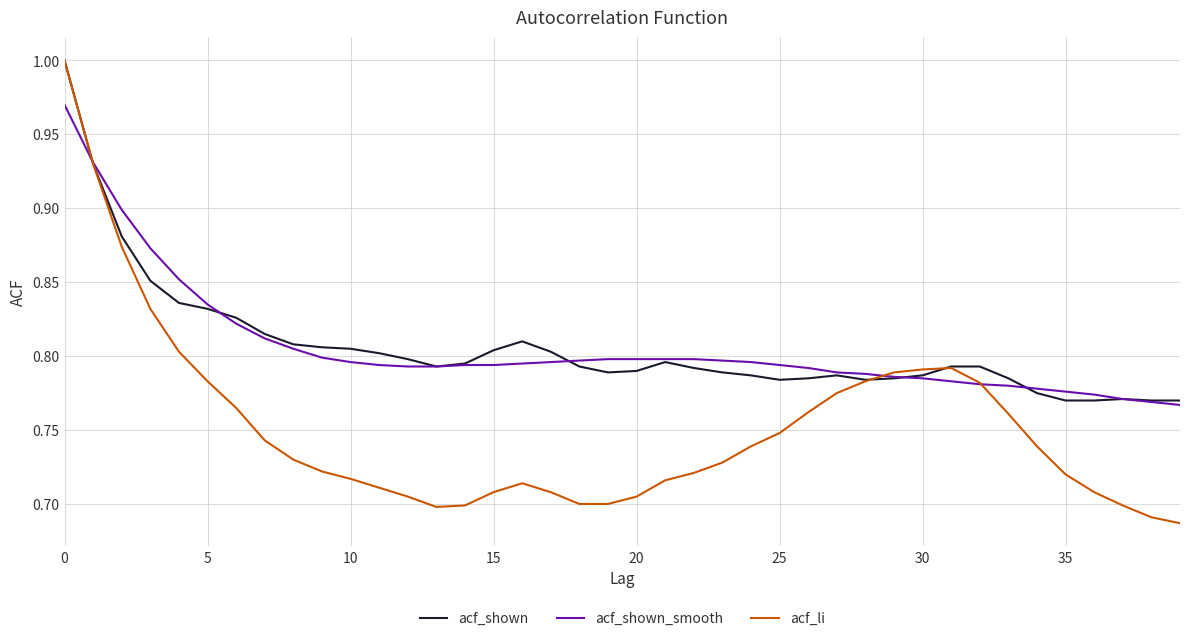

Which series has the widest spread of values?

acf_li